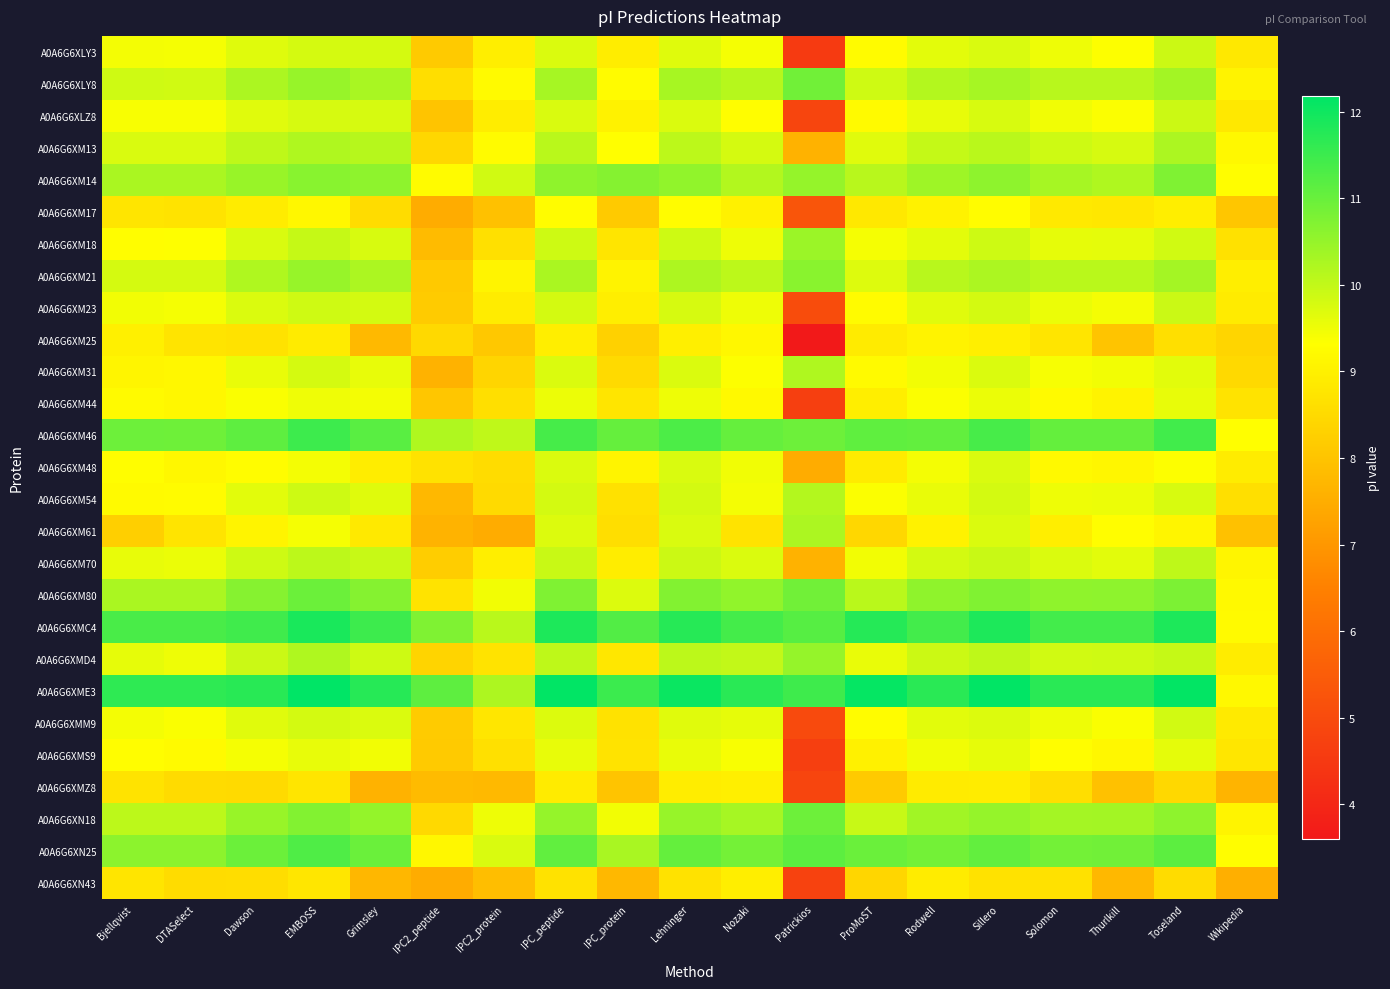

Reading left to right, transcribe all the data shown in this chart.

A0A6G6XLY3: Bjellqvist=9.4	DTASelect=9.4	Dawson=9.7	EMBOSS=9.8	Grimsley=9.8	IPC2_peptide=8.2	IPC2_protein=9.0	IPC_peptide=9.7	IPC_protein=8.9	Lehninger=9.7	Nozaki=9.4	Patrickios=4.5	ProMoST=9.2	Rodwell=9.6	Sillero=9.7	Solomon=9.5	Thurlkill=9.3	Toseland=9.9	Wikipedia=8.8
A0A6G6XLY8: Bjellqvist=9.9	DTASelect=9.8	Dawson=10.2	EMBOSS=10.5	Grimsley=10.3	IPC2_peptide=8.6	IPC2_protein=9.2	IPC_peptide=10.3	IPC_protein=9.2	Lehninger=10.3	Nozaki=10.1	Patrickios=10.9	ProMoST=9.9	Rodwell=10.2	Sillero=10.3	Solomon=10.1	Thurlkill=10.1	Toseland=10.3	Wikipedia=9.1
A0A6G6XLZ8: Bjellqvist=9.4	DTASelect=9.4	Dawson=9.7	EMBOSS=9.8	Grimsley=9.8	IPC2_peptide=8.0	IPC2_protein=8.9	IPC_peptide=9.8	IPC_protein=9.0	Lehninger=9.7	Nozaki=9.3	Patrickios=4.9	ProMoST=9.2	Rodwell=9.6	Sillero=9.8	Solomon=9.5	Thurlkill=9.4	Toseland=9.9	Wikipedia=8.8
A0A6G6XM13: Bjellqvist=9.8	DTASelect=9.8	Dawson=10.0	EMBOSS=10.2	Grimsley=10.1	IPC2_peptide=8.4	IPC2_protein=9.2	IPC_peptide=10.1	IPC_protein=9.3	Lehninger=10.1	Nozaki=9.8	Patrickios=7.6	ProMoST=9.7	Rodwell=10.0	Sillero=10.1	Solomon=9.9	Thurlkill=9.8	Toseland=10.2	Wikipedia=9.2
A0A6G6XM14: Bjellqvist=10.3	DTASelect=10.3	Dawson=10.5	EMBOSS=10.6	Grimsley=10.6	IPC2_peptide=9.2	IPC2_protein=9.8	IPC_peptide=10.6	IPC_protein=10.7	Lehninger=10.5	Nozaki=10.2	Patrickios=10.5	ProMoST=10.1	Rodwell=10.4	Sillero=10.6	Solomon=10.3	Thurlkill=10.2	Toseland=10.7	Wikipedia=9.3
A0A6G6XM17: Bjellqvist=8.8	DTASelect=8.7	Dawson=8.9	EMBOSS=9.1	Grimsley=8.5	IPC2_peptide=7.5	IPC2_protein=7.9	IPC_peptide=9.3	IPC_protein=8.1	Lehninger=9.3	Nozaki=9.0	Patrickios=5.3	ProMoST=8.8	Rodwell=9.0	Sillero=9.3	Solomon=8.8	Thurlkill=8.8	Toseland=8.9	Wikipedia=8.0
A0A6G6XM18: Bjellqvist=9.3	DTASelect=9.3	Dawson=9.7	EMBOSS=10.0	Grimsley=9.8	IPC2_peptide=7.8	IPC2_protein=8.6	IPC_peptide=9.9	IPC_protein=8.8	Lehninger=9.9	Nozaki=9.5	Patrickios=10.4	ProMoST=9.4	Rodwell=9.6	Sillero=9.9	Solomon=9.6	Thurlkill=9.6	Toseland=9.8	Wikipedia=8.7
A0A6G6XM21: Bjellqvist=9.8	DTASelect=9.8	Dawson=10.2	EMBOSS=10.5	Grimsley=10.2	IPC2_peptide=8.1	IPC2_protein=9.1	IPC_peptide=10.3	IPC_protein=9.0	Lehninger=10.2	Nozaki=10.1	Patrickios=10.6	ProMoST=9.7	Rodwell=10.1	Sillero=10.2	Solomon=10.1	Thurlkill=10.1	Toseland=10.3	Wikipedia=8.9
A0A6G6XM23: Bjellqvist=9.5	DTASelect=9.4	Dawson=9.7	EMBOSS=9.9	Grimsley=9.8	IPC2_peptide=8.2	IPC2_protein=8.9	IPC_peptide=9.8	IPC_protein=8.9	Lehninger=9.8	Nozaki=9.5	Patrickios=5.0	ProMoST=9.2	Rodwell=9.7	Sillero=9.8	Solomon=9.5	Thurlkill=9.4	Toseland=9.9	Wikipedia=8.9
A0A6G6XM25: Bjellqvist=9.0	DTASelect=8.7	Dawson=8.7	EMBOSS=8.9	Grimsley=7.8	IPC2_peptide=8.5	IPC2_protein=8.1	IPC_peptide=9.0	IPC_protein=8.3	Lehninger=9.0	Nozaki=9.1	Patrickios=3.6	ProMoST=8.9	Rodwell=9.1	Sillero=9.0	Solomon=8.7	Thurlkill=8.0	Toseland=8.6	Wikipedia=8.4
A0A6G6XM31: Bjellqvist=9.1	DTASelect=9.1	Dawson=9.6	EMBOSS=9.8	Grimsley=9.6	IPC2_peptide=7.6	IPC2_protein=8.4	IPC_peptide=9.7	IPC_protein=8.5	Lehninger=9.7	Nozaki=9.3	Patrickios=10.2	ProMoST=9.2	Rodwell=9.5	Sillero=9.7	Solomon=9.4	Thurlkill=9.5	Toseland=9.6	Wikipedia=8.5
A0A6G6XM44: Bjellqvist=9.2	DTASelect=9.2	Dawson=9.4	EMBOSS=9.5	Grimsley=9.4	IPC2_peptide=8.1	IPC2_protein=8.6	IPC_peptide=9.5	IPC_protein=8.8	Lehninger=9.5	Nozaki=9.2	Patrickios=4.7	ProMoST=9.0	Rodwell=9.4	Sillero=9.5	Solomon=9.2	Thurlkill=9.1	Toseland=9.6	Wikipedia=8.7
A0A6G6XM46: Bjellqvist=10.9	DTASelect=10.9	Dawson=11.1	EMBOSS=11.5	Grimsley=11.2	IPC2_peptide=10.2	IPC2_protein=10.0	IPC_peptide=11.4	IPC_protein=11.0	Lehninger=11.3	Nozaki=11.0	Patrickios=10.9	ProMoST=11.1	Rodwell=11.1	Sillero=11.4	Solomon=11.1	Thurlkill=11.1	Toseland=11.4	Wikipedia=9.3
A0A6G6XM48: Bjellqvist=9.3	DTASelect=9.2	Dawson=9.3	EMBOSS=9.4	Grimsley=8.9	IPC2_peptide=8.7	IPC2_protein=8.5	IPC_peptide=9.7	IPC_protein=9.1	Lehninger=9.7	Nozaki=9.5	Patrickios=7.5	ProMoST=8.9	Rodwell=9.4	Sillero=9.7	Solomon=9.2	Thurlkill=9.1	Toseland=9.3	Wikipedia=8.9
A0A6G6XM54: Bjellqvist=9.2	DTASelect=9.2	Dawson=9.6	EMBOSS=9.9	Grimsley=9.7	IPC2_peptide=7.7	IPC2_protein=8.5	IPC_peptide=9.8	IPC_protein=8.7	Lehninger=9.8	Nozaki=9.4	Patrickios=10.2	ProMoST=9.4	Rodwell=9.6	Sillero=9.8	Solomon=9.5	Thurlkill=9.5	Toseland=9.8	Wikipedia=8.6
A0A6G6XM61: Bjellqvist=8.3	DTASelect=8.7	Dawson=9.1	EMBOSS=9.4	Grimsley=8.8	IPC2_peptide=7.6	IPC2_protein=7.5	IPC_peptide=9.7	IPC_protein=8.6	Lehninger=9.8	Nozaki=8.7	Patrickios=10.2	ProMoST=8.4	Rodwell=9.0	Sillero=9.7	Solomon=8.9	Thurlkill=9.3	Toseland=9.1	Wikipedia=8.0
A0A6G6XM70: Bjellqvist=9.6	DTASelect=9.5	Dawson=9.9	EMBOSS=10.1	Grimsley=9.9	IPC2_peptide=8.2	IPC2_protein=9.0	IPC_peptide=9.9	IPC_protein=8.9	Lehninger=9.9	Nozaki=9.7	Patrickios=7.6	ProMoST=9.5	Rodwell=9.8	Sillero=9.9	Solomon=9.7	Thurlkill=9.6	Toseland=10.0	Wikipedia=9.1
A0A6G6XM80: Bjellqvist=10.3	DTASelect=10.3	Dawson=10.7	EMBOSS=11.0	Grimsley=10.7	IPC2_peptide=8.7	IPC2_protein=9.5	IPC_peptide=10.7	IPC_protein=9.7	Lehninger=10.7	Nozaki=10.5	Patrickios=10.9	ProMoST=10.1	Rodwell=10.6	Sillero=10.7	Solomon=10.6	Thurlkill=10.6	Toseland=10.8	Wikipedia=9.2
A0A6G6XMC4: Bjellqvist=11.3	DTASelect=11.3	Dawson=11.4	EMBOSS=11.9	Grimsley=11.5	IPC2_peptide=10.7	IPC2_protein=10.1	IPC_peptide=11.8	IPC_protein=11.3	Lehninger=11.7	Nozaki=11.4	Patrickios=11.2	ProMoST=11.8	Rodwell=11.4	Sillero=11.8	Solomon=11.4	Thurlkill=11.4	Toseland=11.8	Wikipedia=9.2
A0A6G6XMD4: Bjellqvist=9.6	DTASelect=9.5	Dawson=9.9	EMBOSS=10.2	Grimsley=9.9	IPC2_peptide=8.4	IPC2_protein=8.7	IPC_peptide=10.0	IPC_protein=8.8	Lehninger=10.1	Nozaki=10.0	Patrickios=10.5	ProMoST=9.6	Rodwell=9.9	Sillero=10.0	Solomon=9.8	Thurlkill=9.9	Toseland=10.0	Wikipedia=8.9
A0A6G6XME3: Bjellqvist=11.7	DTASelect=11.7	Dawson=11.7	EMBOSS=12.2	Grimsley=11.7	IPC2_peptide=11.1	IPC2_protein=10.2	IPC_peptide=12.1	IPC_protein=11.5	Lehninger=12.0	Nozaki=11.7	Patrickios=11.5	ProMoST=12.1	Rodwell=11.7	Sillero=12.1	Solomon=11.7	Thurlkill=11.7	Toseland=12.1	Wikipedia=9.2
A0A6G6XMM9: Bjellqvist=9.4	DTASelect=9.4	Dawson=9.7	EMBOSS=9.8	Grimsley=9.7	IPC2_peptide=8.2	IPC2_protein=8.8	IPC_peptide=9.7	IPC_protein=8.7	Lehninger=9.7	Nozaki=9.6	Patrickios=5.0	ProMoST=9.3	Rodwell=9.6	Sillero=9.7	Solomon=9.5	Thurlkill=9.4	Toseland=9.8	Wikipedia=8.9
A0A6G6XMS9: Bjellqvist=9.3	DTASelect=9.2	Dawson=9.4	EMBOSS=9.6	Grimsley=9.5	IPC2_peptide=8.1	IPC2_protein=8.6	IPC_peptide=9.6	IPC_protein=8.7	Lehninger=9.6	Nozaki=9.4	Patrickios=4.7	ProMoST=9.0	Rodwell=9.5	Sillero=9.6	Solomon=9.3	Thurlkill=9.1	Toseland=9.6	Wikipedia=8.8
A0A6G6XMZ8: Bjellqvist=8.7	DTASelect=8.5	Dawson=8.5	EMBOSS=8.8	Grimsley=7.6	IPC2_peptide=7.8	IPC2_protein=7.8	IPC_peptide=8.9	IPC_protein=8.0	Lehninger=8.9	Nozaki=9.0	Patrickios=4.9	ProMoST=8.2	Rodwell=8.9	Sillero=8.9	Solomon=8.6	Thurlkill=8.0	Toseland=8.4	Wikipedia=7.7
A0A6G6XN18: Bjellqvist=10.1	DTASelect=10.1	Dawson=10.5	EMBOSS=10.7	Grimsley=10.5	IPC2_peptide=8.5	IPC2_protein=9.5	IPC_peptide=10.5	IPC_protein=9.5	Lehninger=10.5	Nozaki=10.3	Patrickios=10.9	ProMoST=9.9	Rodwell=10.4	Sillero=10.5	Solomon=10.3	Thurlkill=10.3	Toseland=10.6	Wikipedia=9.1
A0A6G6XN25: Bjellqvist=10.6	DTASelect=10.6	Dawson=11.0	EMBOSS=11.3	Grimsley=11.0	IPC2_peptide=9.2	IPC2_protein=9.7	IPC_peptide=11.1	IPC_protein=10.3	Lehninger=11.1	Nozaki=10.9	Patrickios=11.1	ProMoST=11.0	Rodwell=10.9	Sillero=11.1	Solomon=10.9	Thurlkill=10.9	Toseland=11.1	Wikipedia=9.3
A0A6G6XN43: Bjellqvist=8.7	DTASelect=8.5	Dawson=8.6	EMBOSS=8.8	Grimsley=7.7	IPC2_peptide=7.5	IPC2_protein=7.9	IPC_peptide=8.7	IPC_protein=7.7	Lehninger=8.7	Nozaki=9.0	Patrickios=4.8	ProMoST=8.4	Rodwell=8.9	Sillero=8.7	Solomon=8.7	Thurlkill=7.7	Toseland=8.5	Wikipedia=7.5